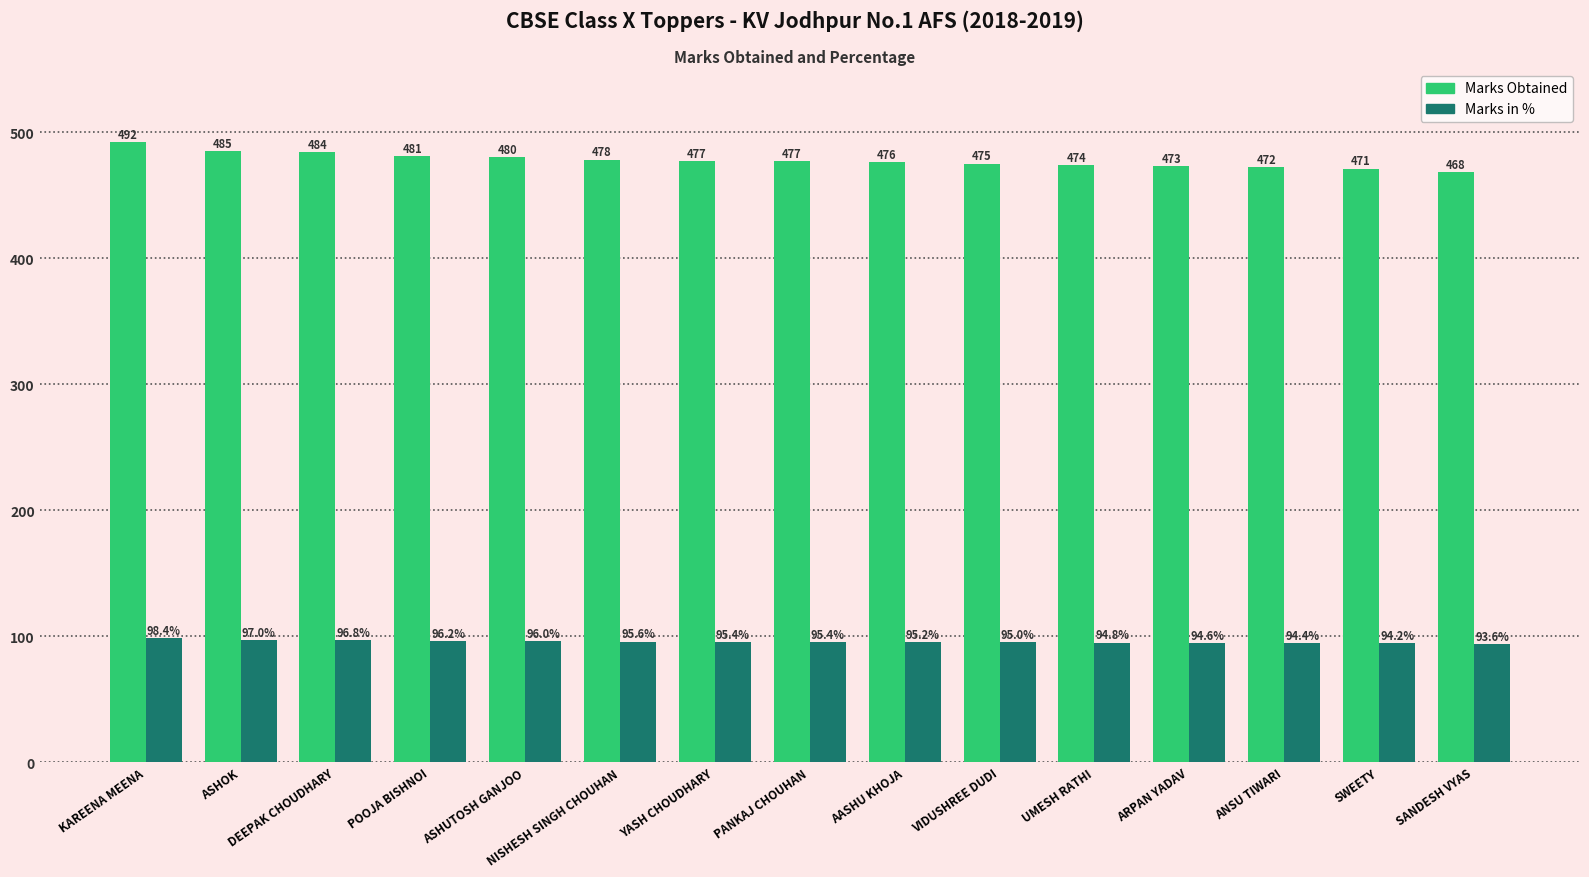

The value of Marks Obtained at POOJA BISHNOI is 632.8. True or false?

False